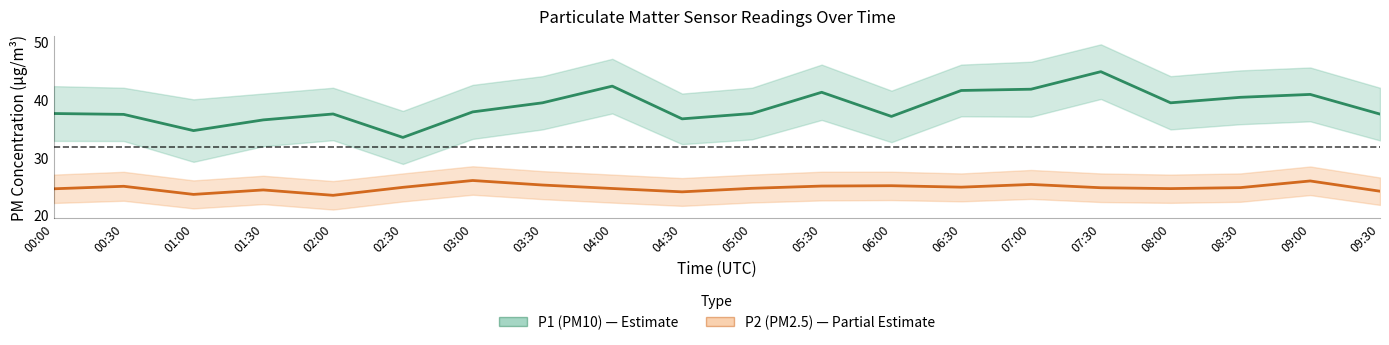

Rank the categories by P1 (PM10) value from highest to lowest.

07:30, 04:00, 07:00, 06:30, 05:30, 09:00, 08:30, 03:30, 08:00, 03:00, 00:00, 05:00, 02:00, 09:30, 00:30, 06:00, 04:30, 01:30, 01:00, 02:30